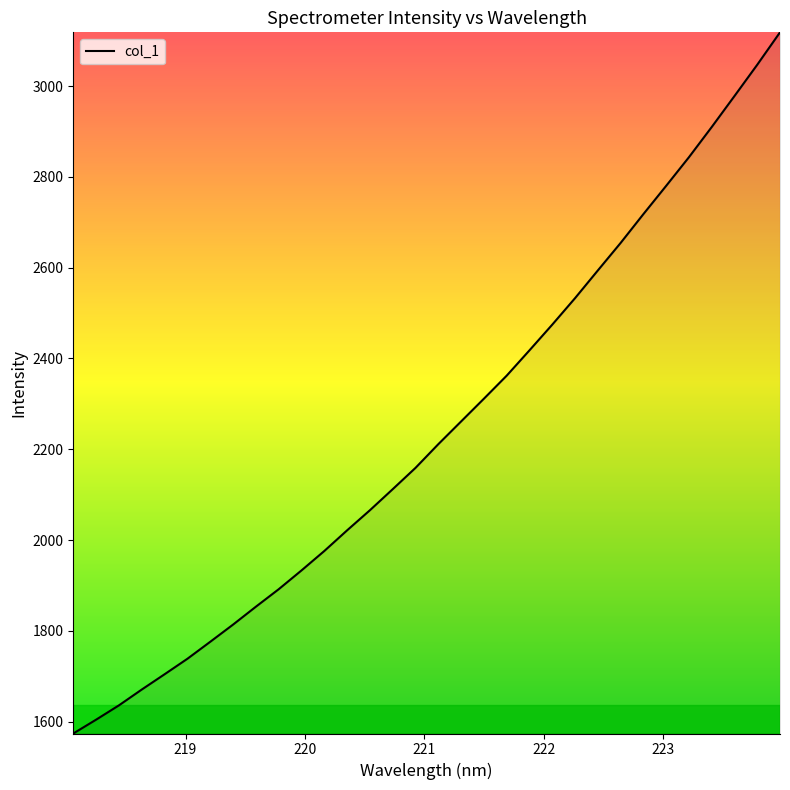

What is the minimum value shown in the chart?

1573.9